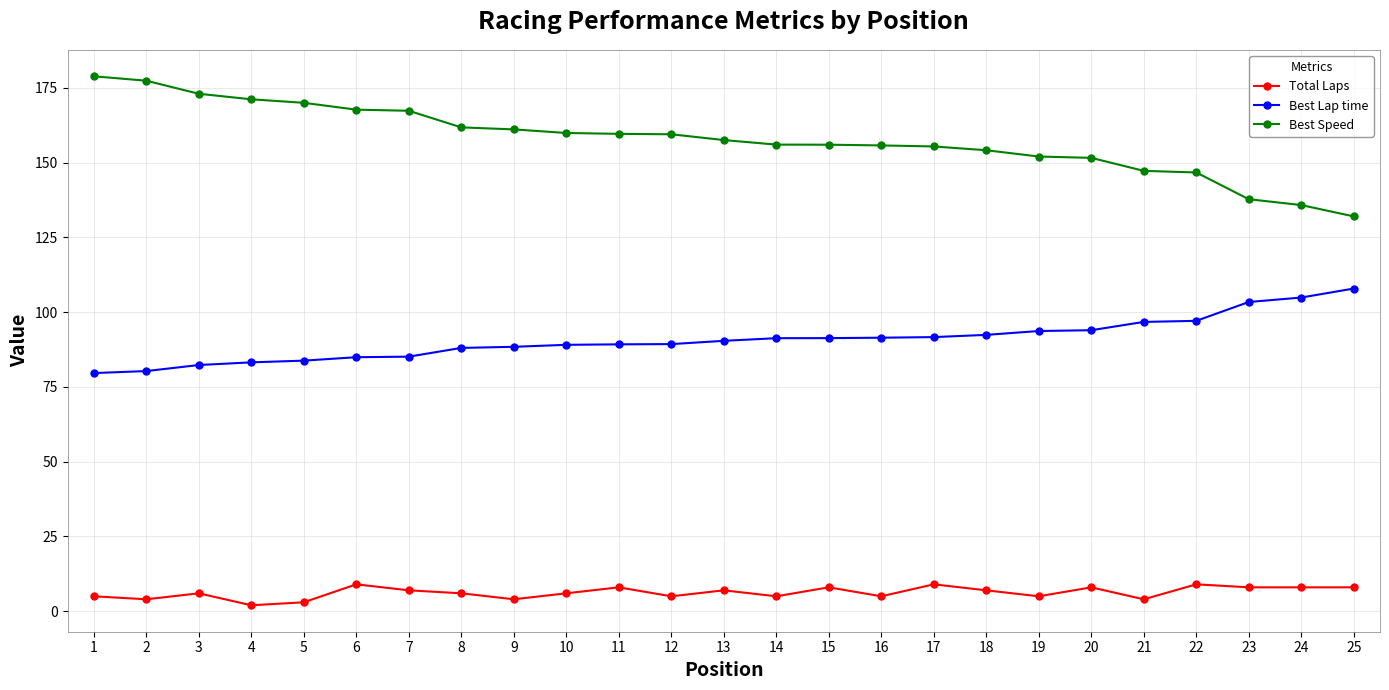

What is the difference between the second highest and second lowest values in the Best Speed series?

41.6